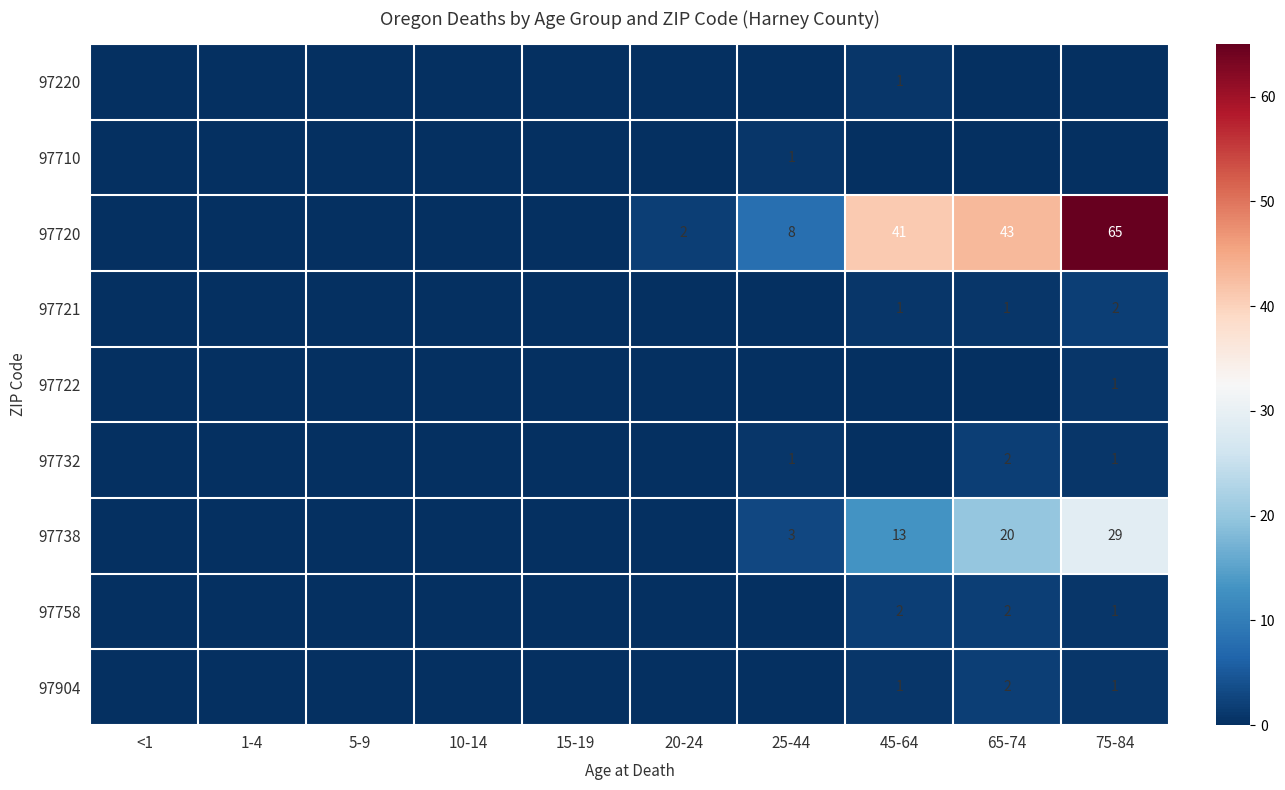

The 97710 series shows 1 at 25-44. True or false?

True